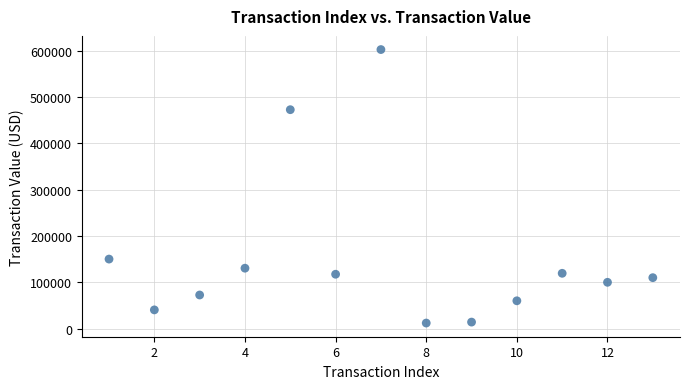

What Y value in the scatter plot is closest to 307018?

149993